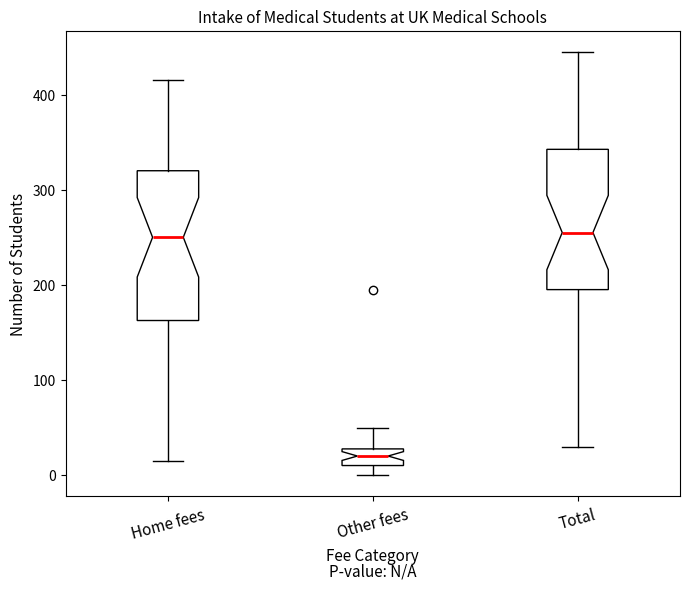

Where does the median line of the box for Other fees sit on the y-axis? The values are not printed on the chart, so give them approximately, as read against the axis.

20